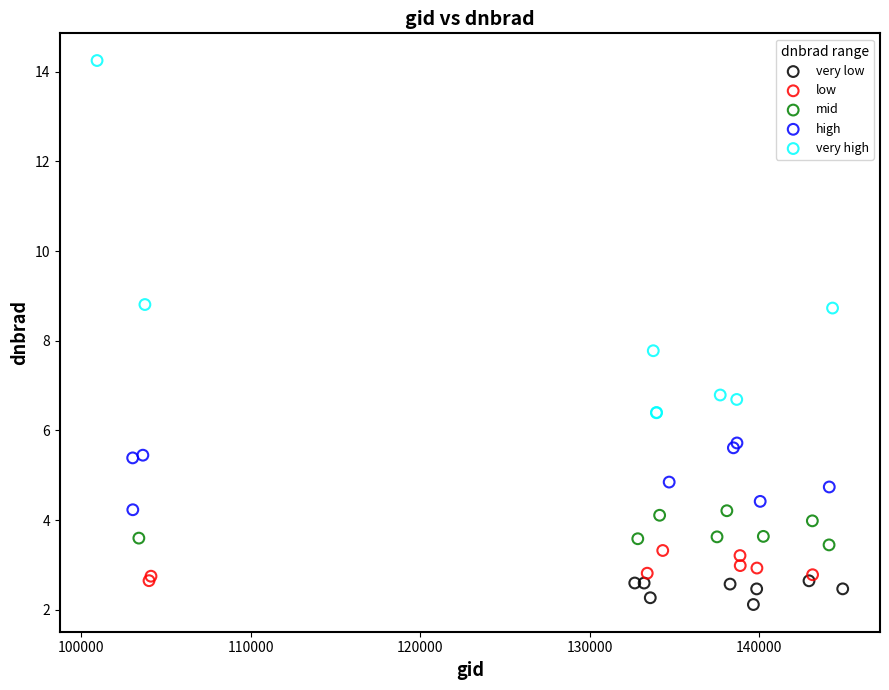

Which series contains the highest Y value?

very high